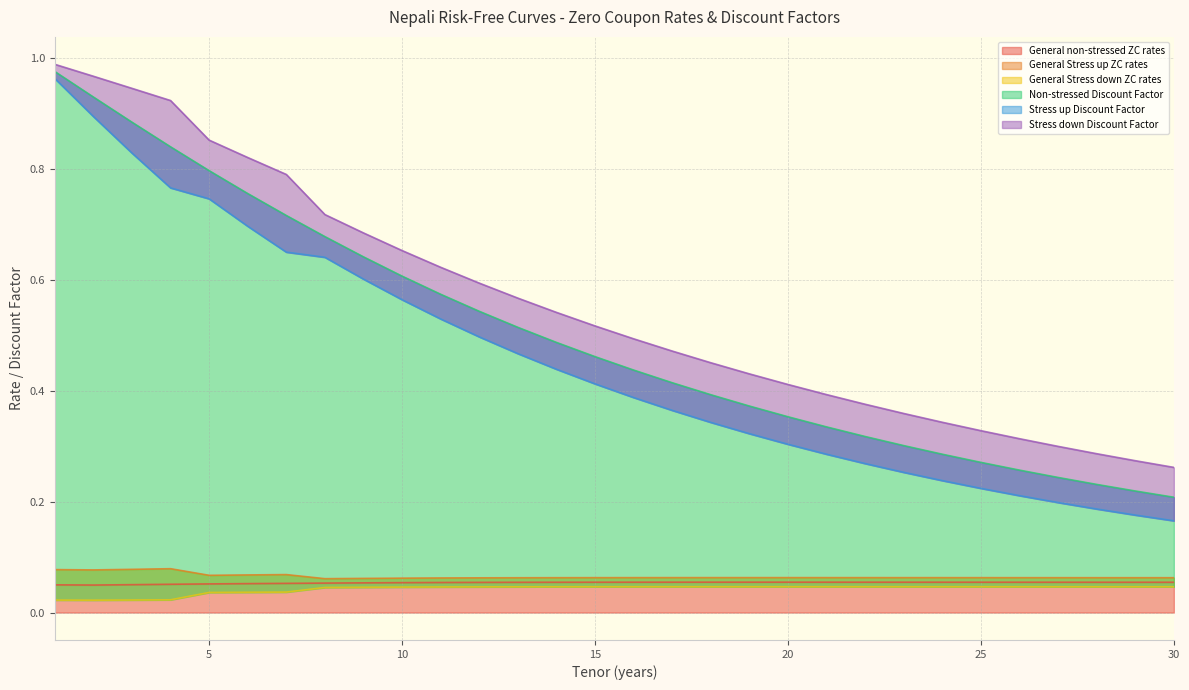

What is the value of the Non-stressed Discount Factor point at the 10th from the left?

0.6